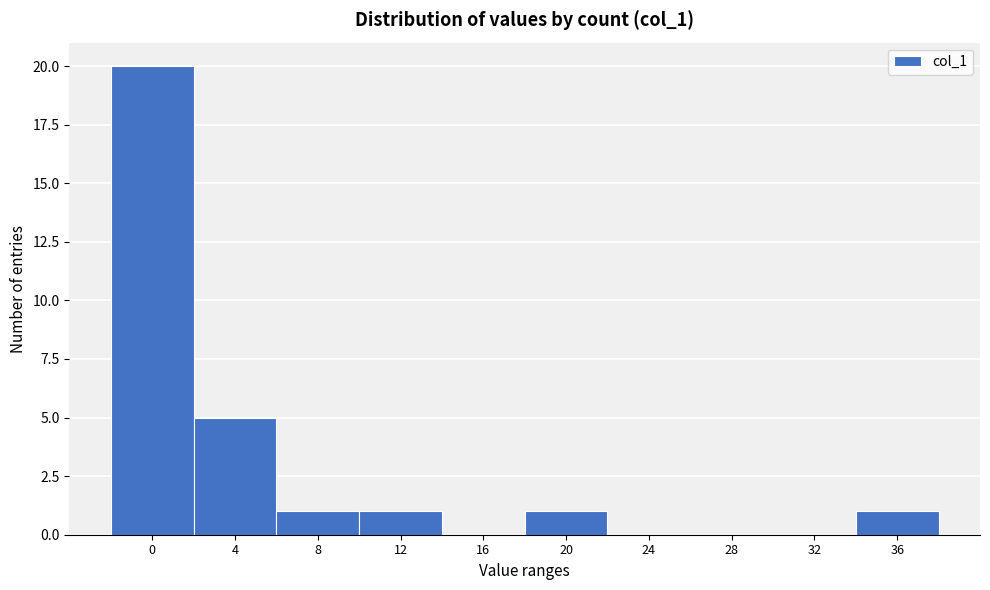

Reading right to left, list all the values displayed in this chart.

36=1	32=0	28=0	24=0	20=1	16=0	12=1	8=1	4=5	0=20